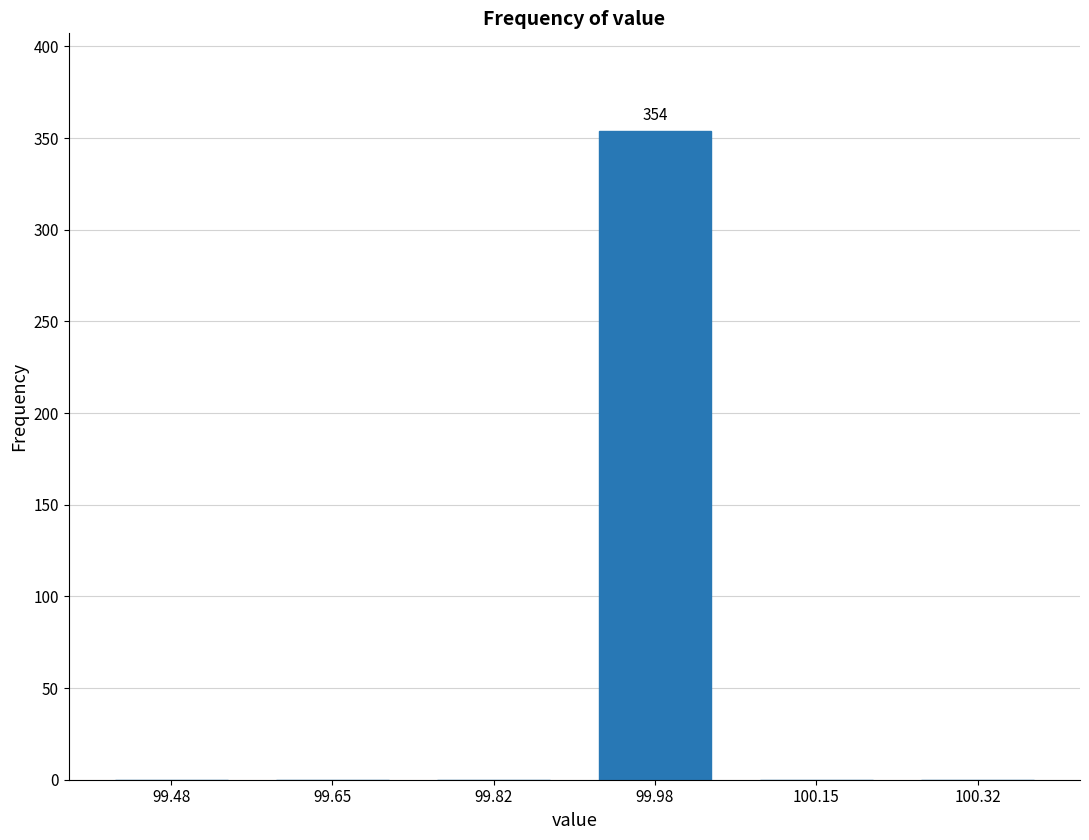

Over which range of the x-axis is the bar tallest?

99.90 to 100.06